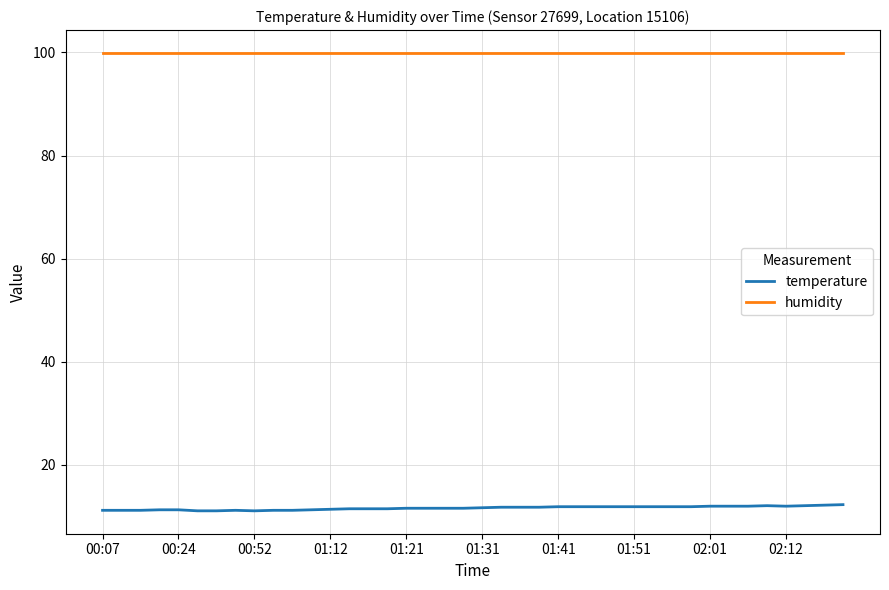

What is the minimum value for humidity?

99.9